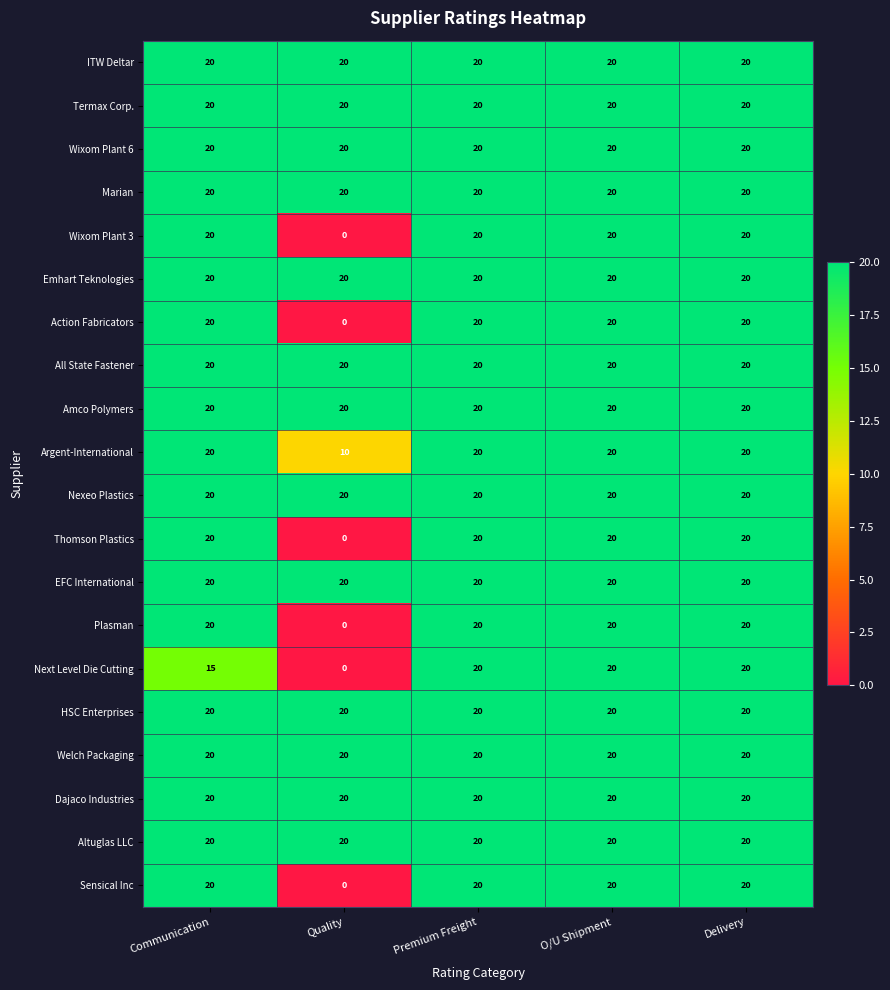

What is the sum of the All State Fastener values at Quality and Delivery?

40